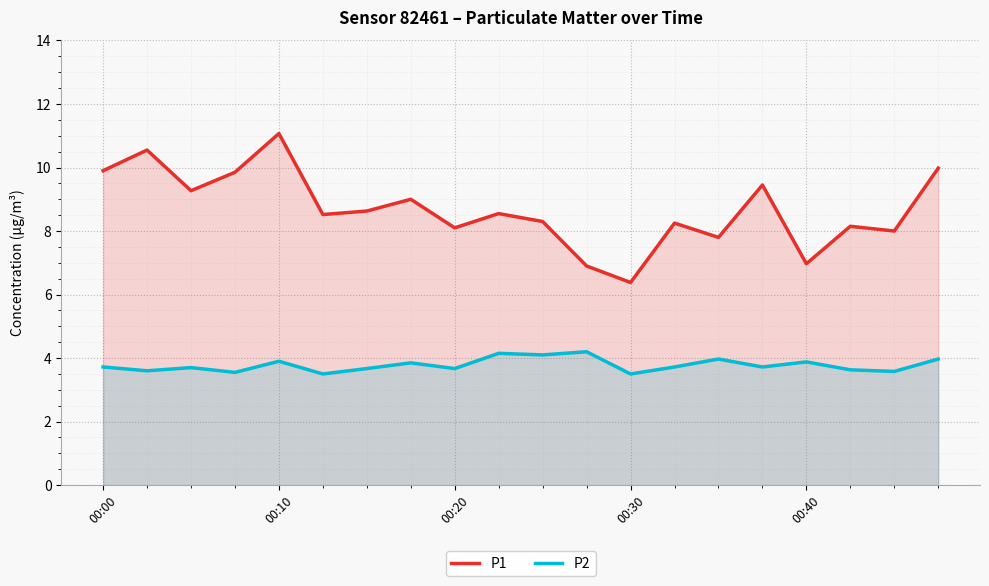

What is the spread (max minus min) of values at 00:40?

3.1